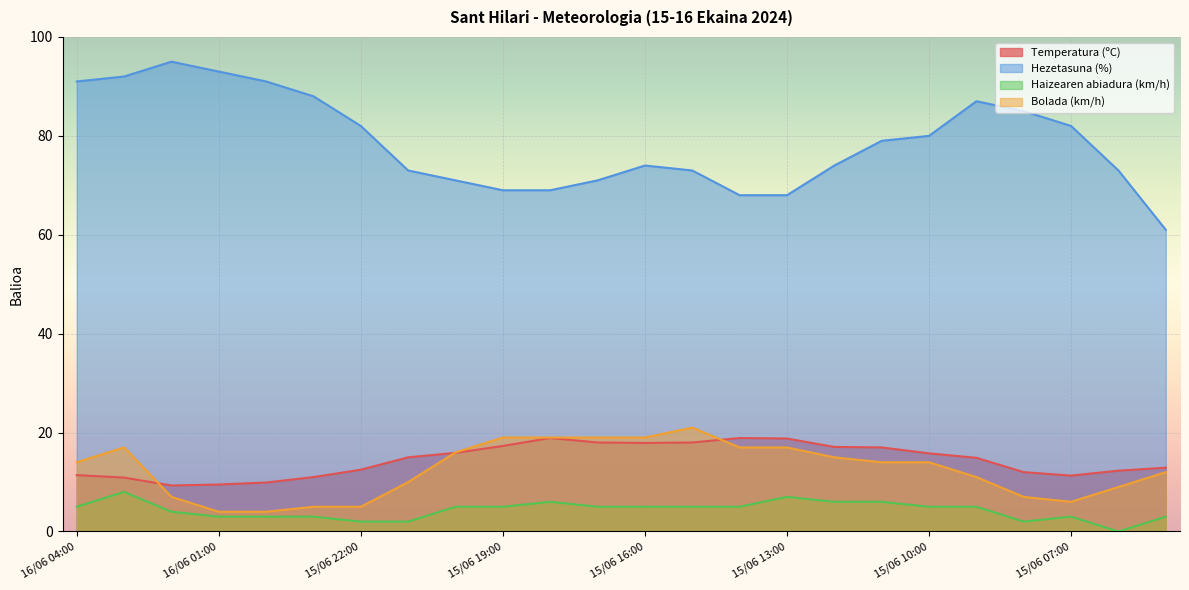

In Temperatura (ºC), how many points are higher than both neighbors (excluding endpoints)?

2